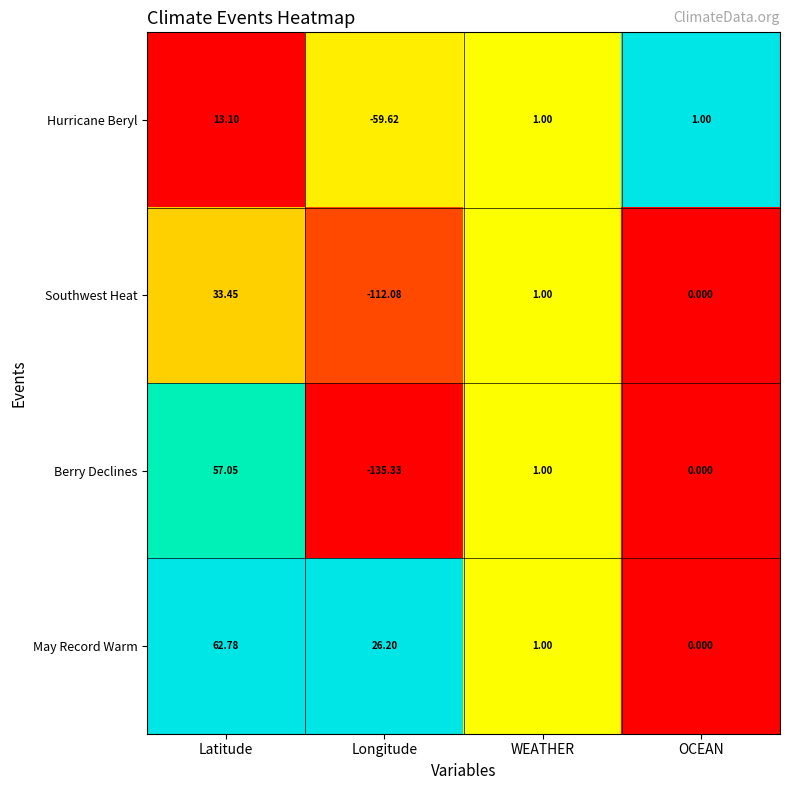

Rank the categories by May Record Warm value from highest to lowest.

Latitude, Longitude, WEATHER, OCEAN